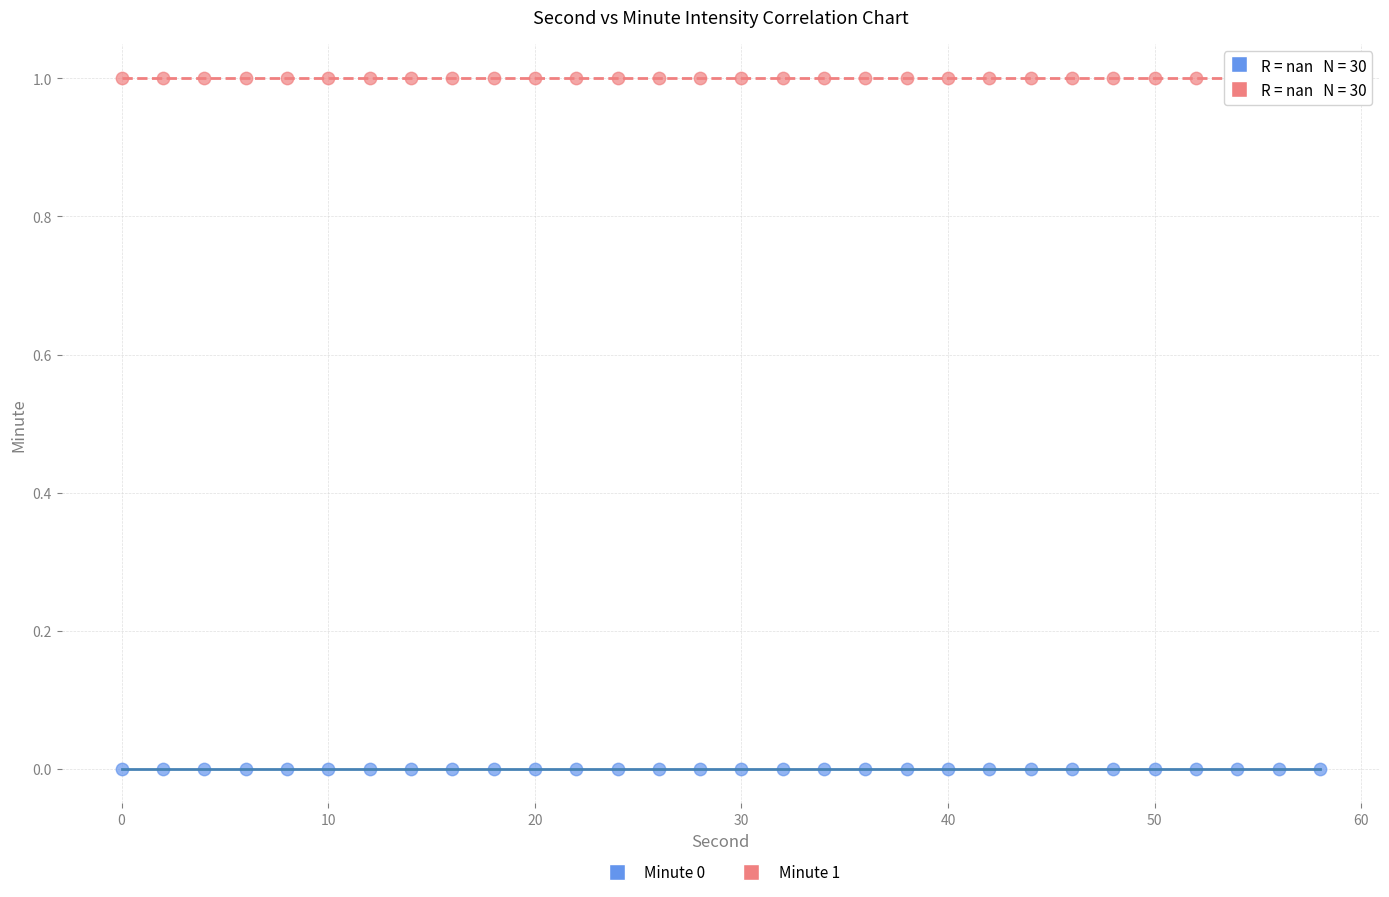

Which series reaches the maximum Y coordinate?

Minute 1